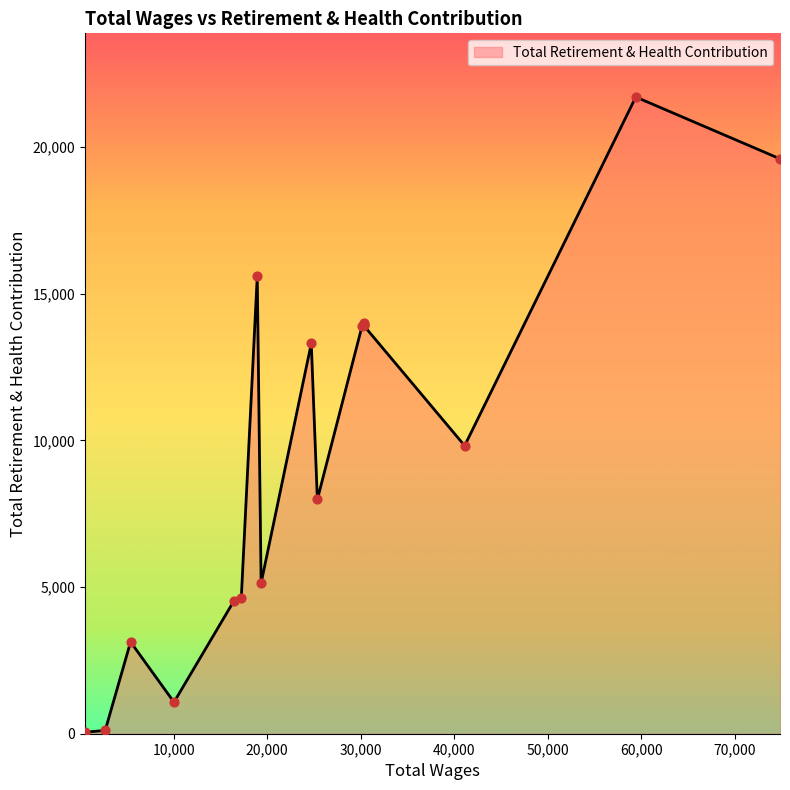

Approximately how many times larger is the value at 25362.0 compared to 16437.0?

1.8